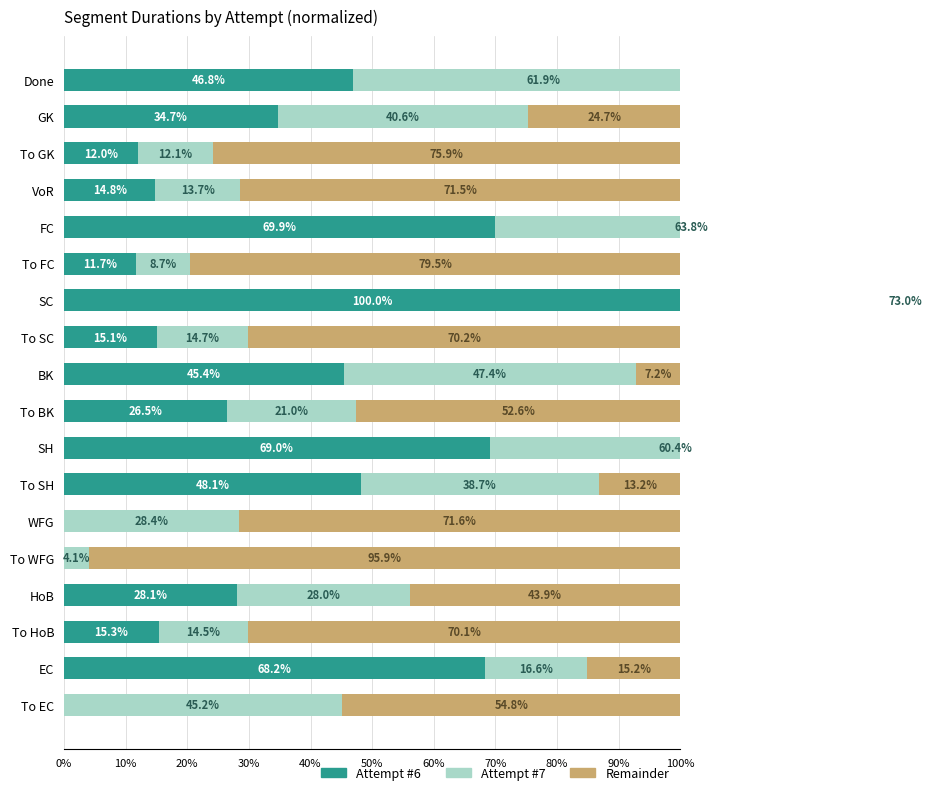

Is it true that Remainder equals 0.4 at SH?

False